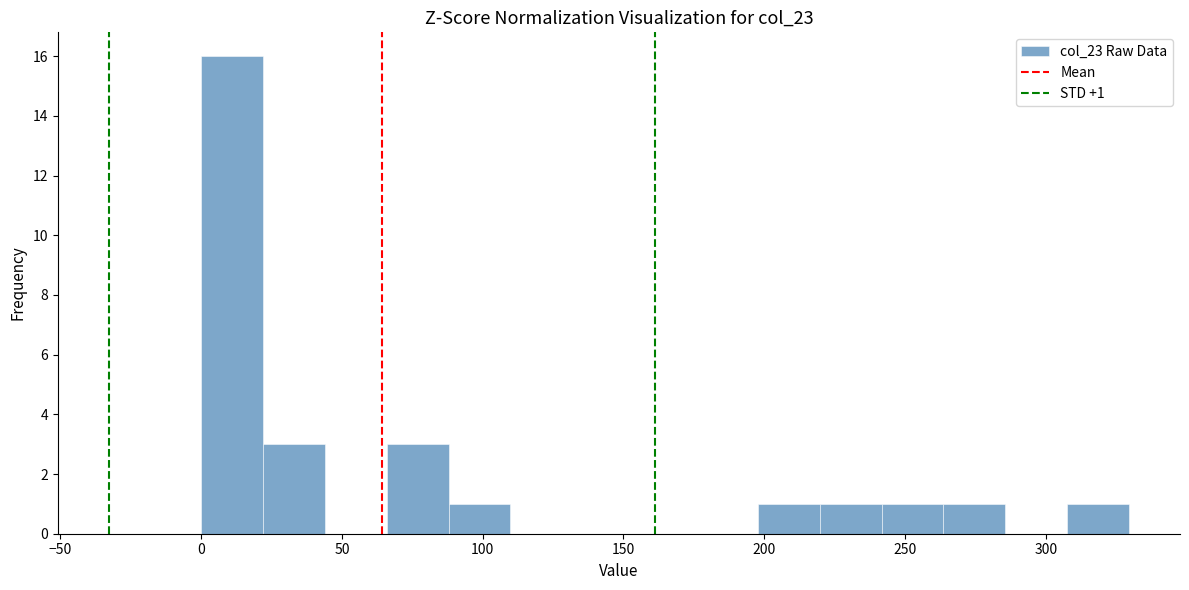

Which range on the x-axis has the tallest bar?

0 to 20